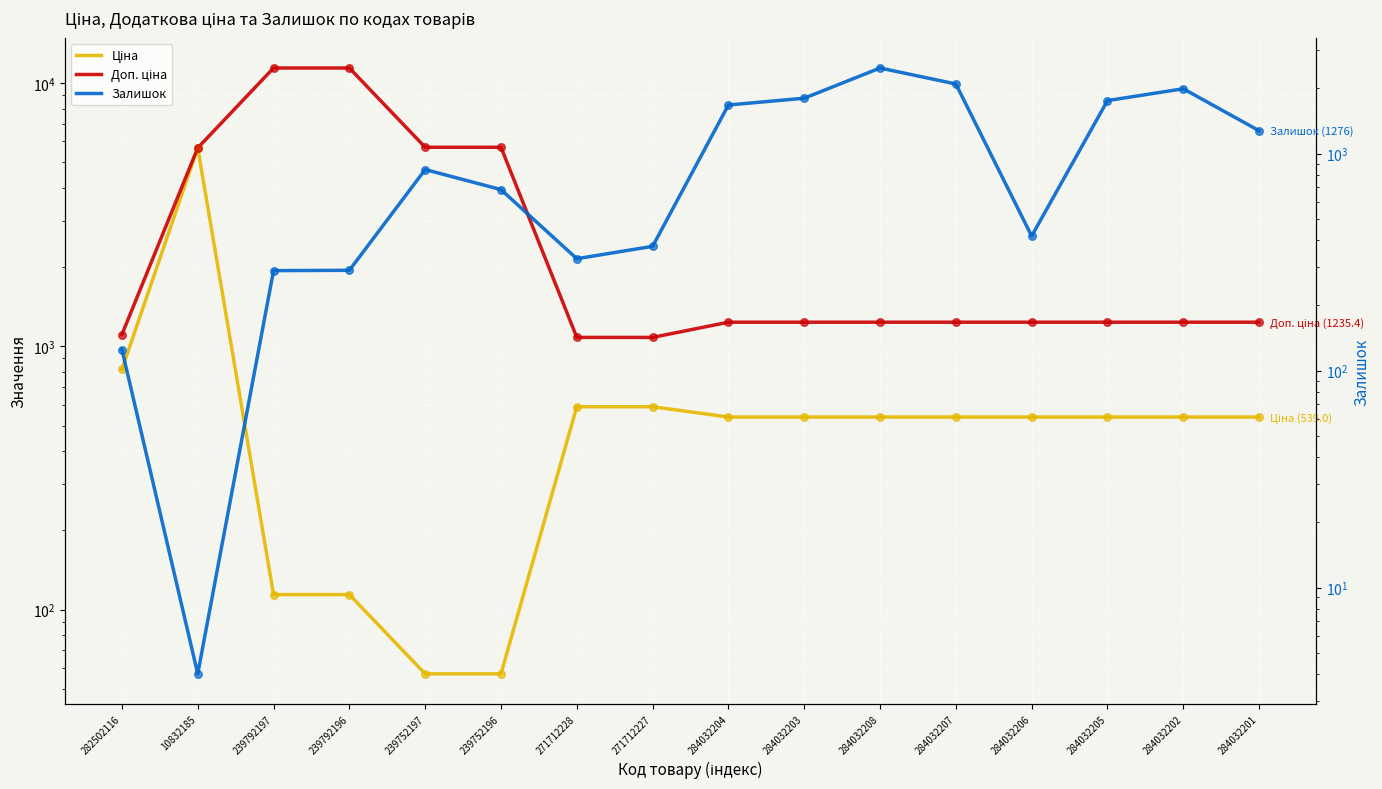

Is the value of Залишок at 284032204 greater than the value of Ціна at 284032205?

Yes